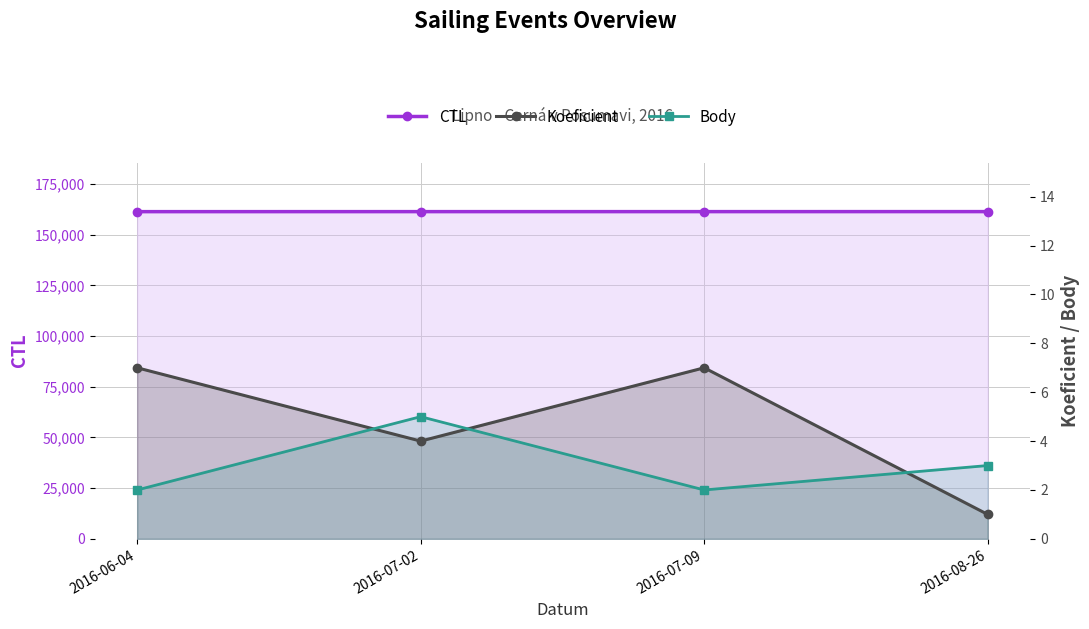

True or false: CTL and Koeficient cross at least once.

False